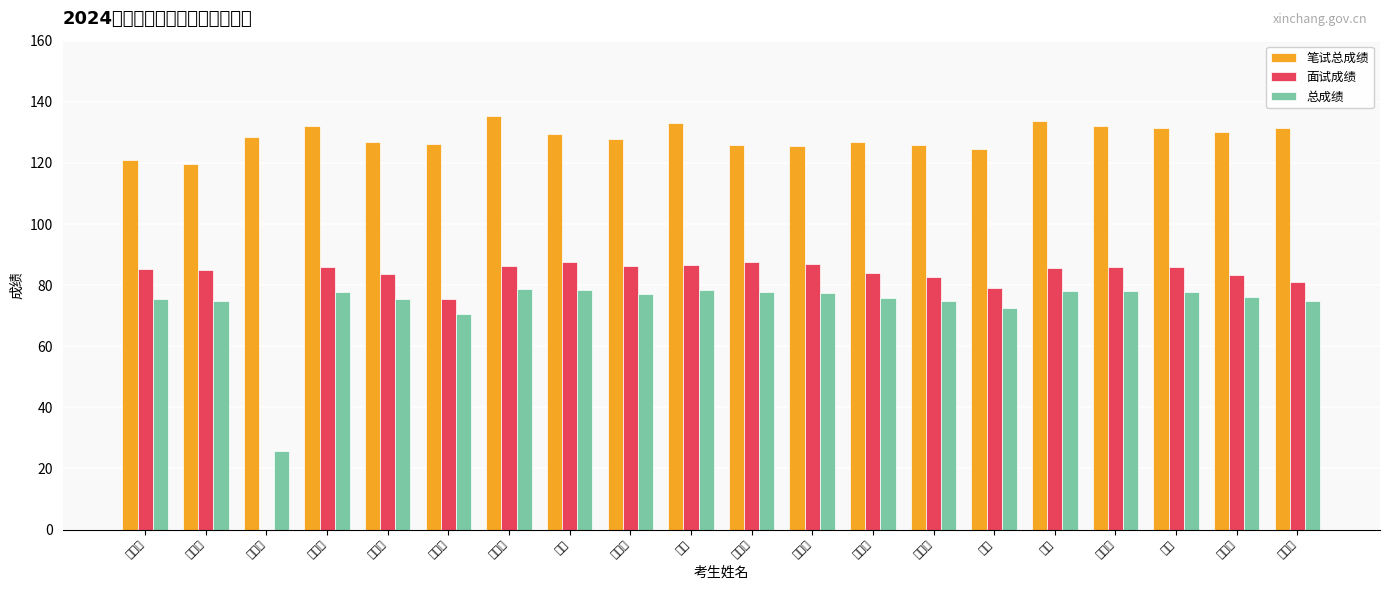

Rank the categories by 总成绩 value from lowest to highest.

贾泽浩, 张梦瑶, 常燚, 吴炳辉, 徐晋哲, 杨飒涵, 赵舒雨, 程子盈, 陈佳梦, 曾智恺, 姚家伊, 陈雨轩, 杨凌龙, 王炫, 赵恺幸, 潘立尔, 周磊, 张震, 彭琴, 付珈羽